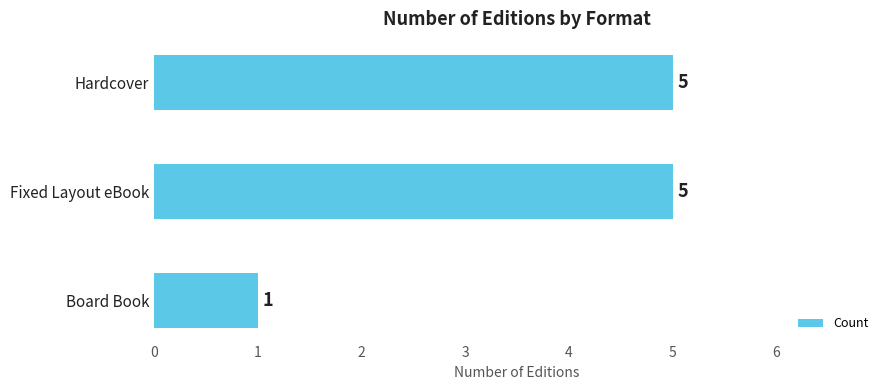

Is it true that the value at Hardcover is 8?

False